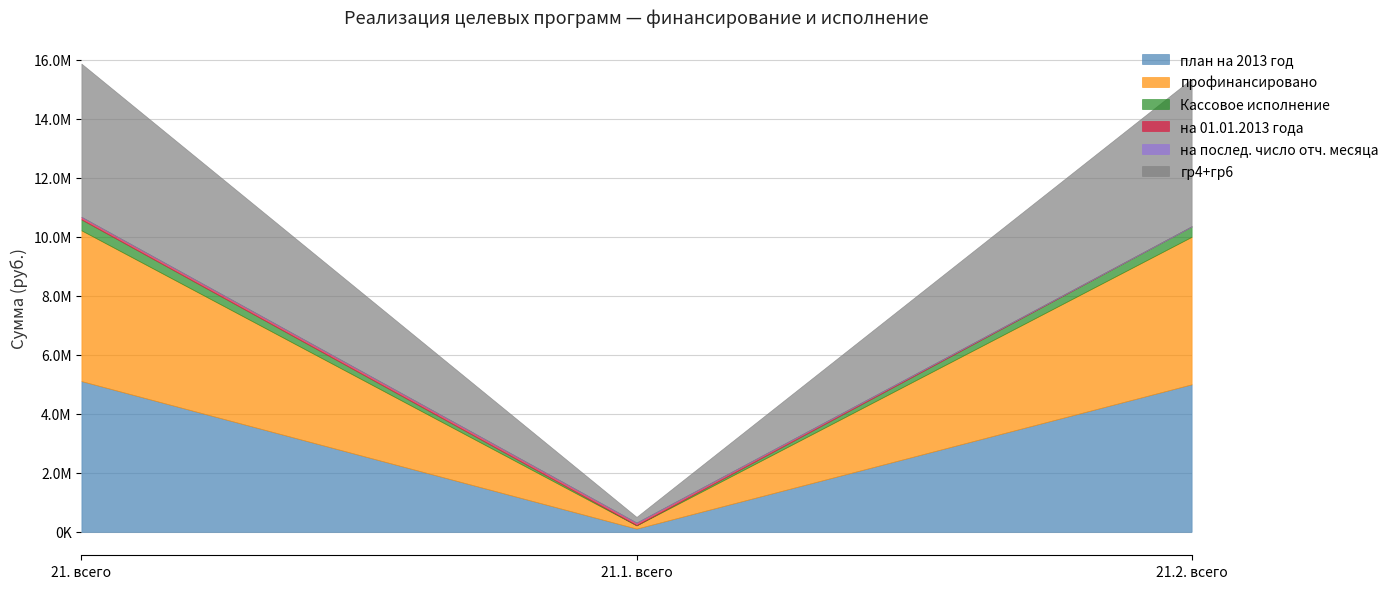

What is the label of the 3rd point from the right?

21. всего